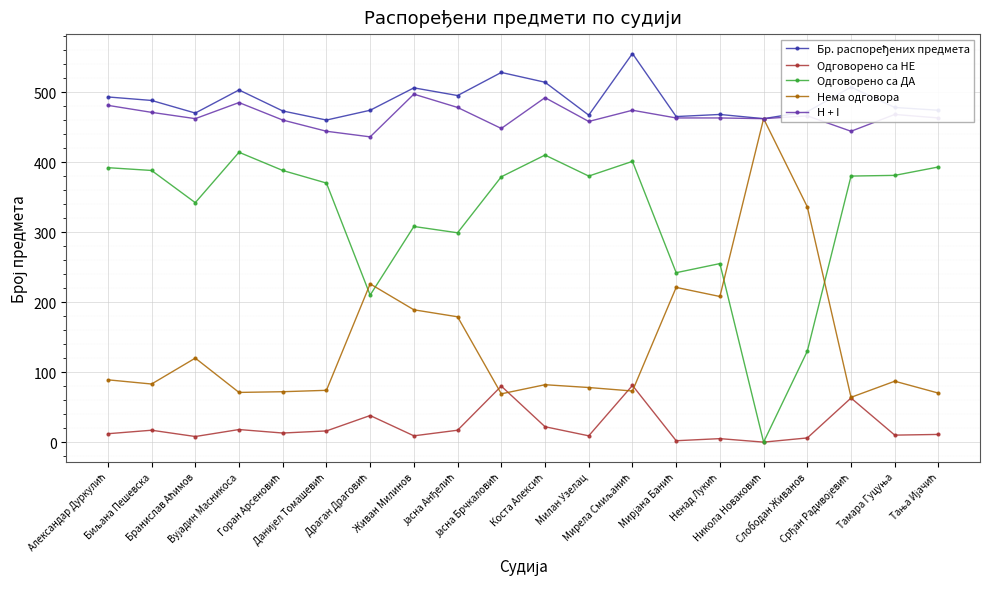

True or false: Одговорено са ДА and H + I cross at least once.

False